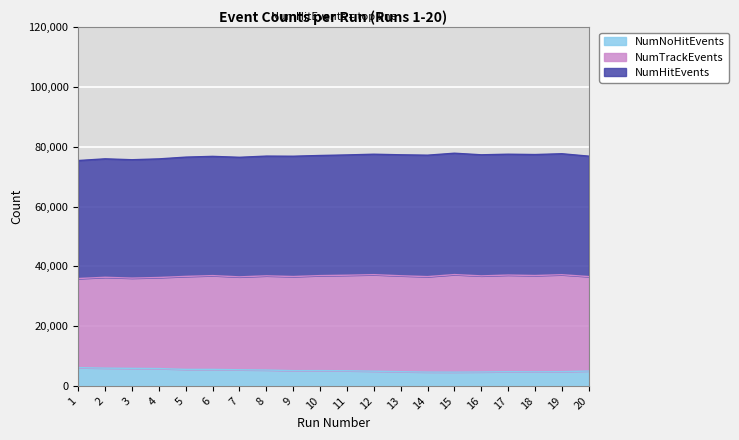

What is the lowest value of the NumNoHitEvents series?

4607